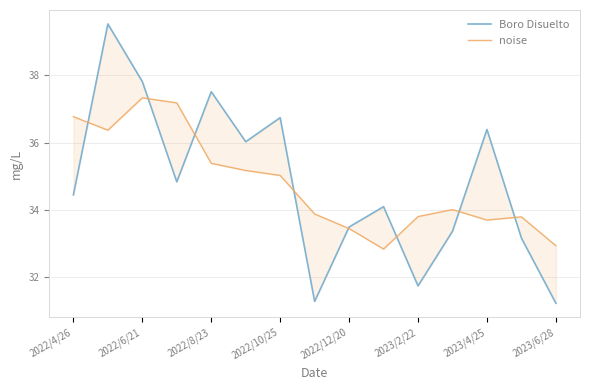

What are all the series names shown in the legend?

Boro Disuelto, noise